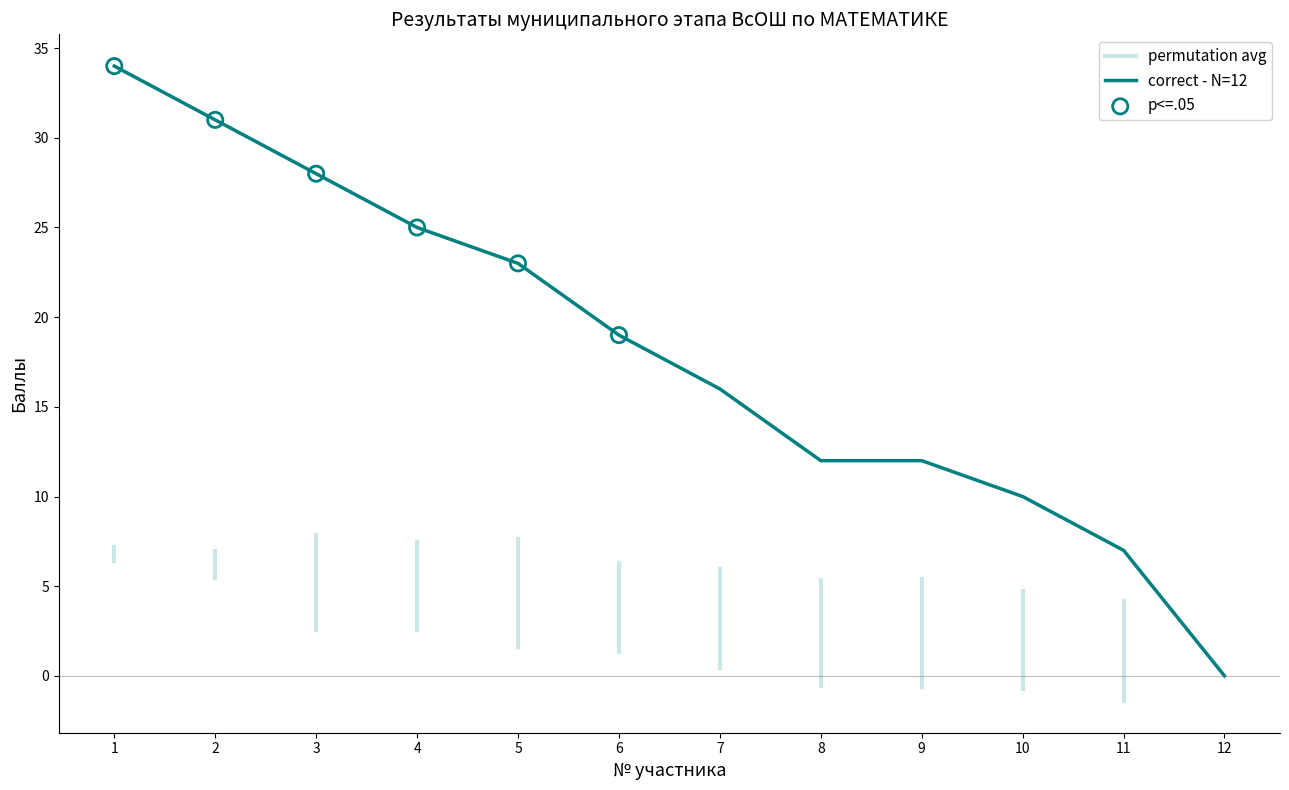

The correct - N=12 series shows 15 at 12. True or false?

False